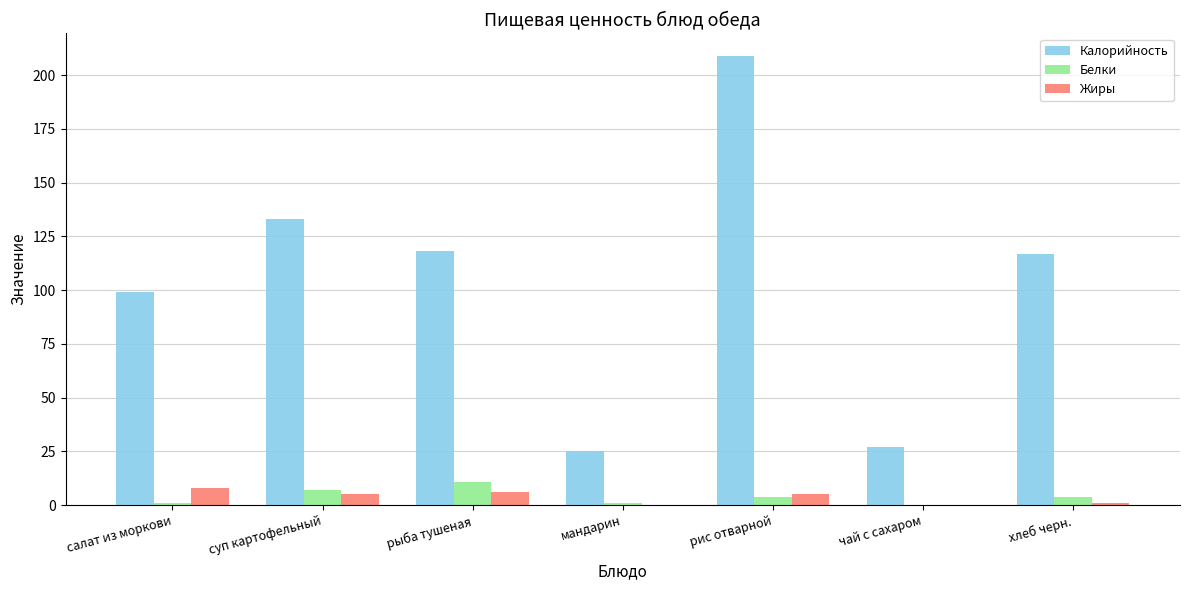

How many groups of bars are there?

7